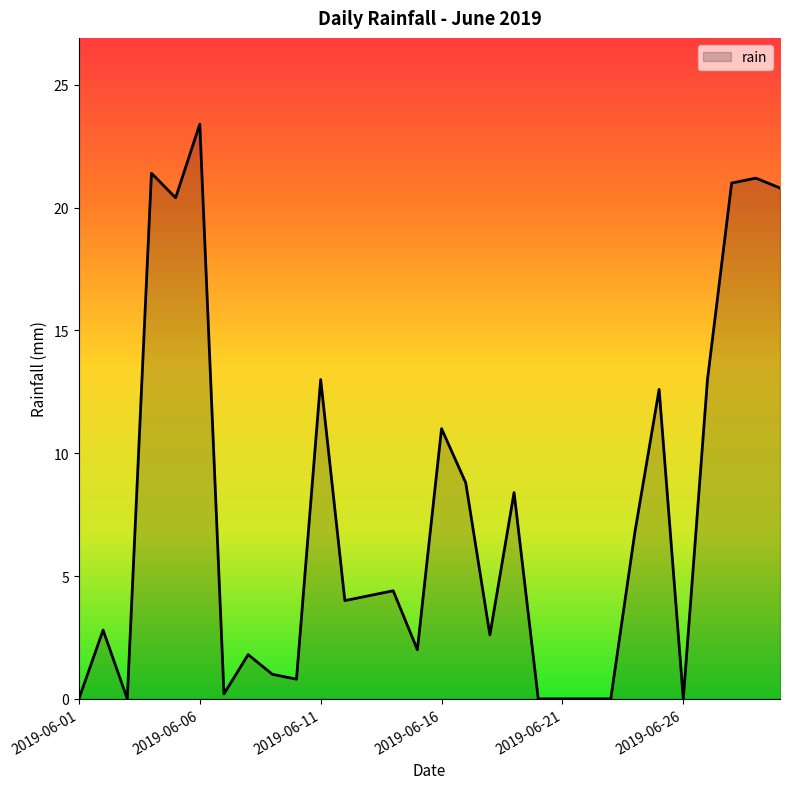

What is the greatest value displayed?

23.4